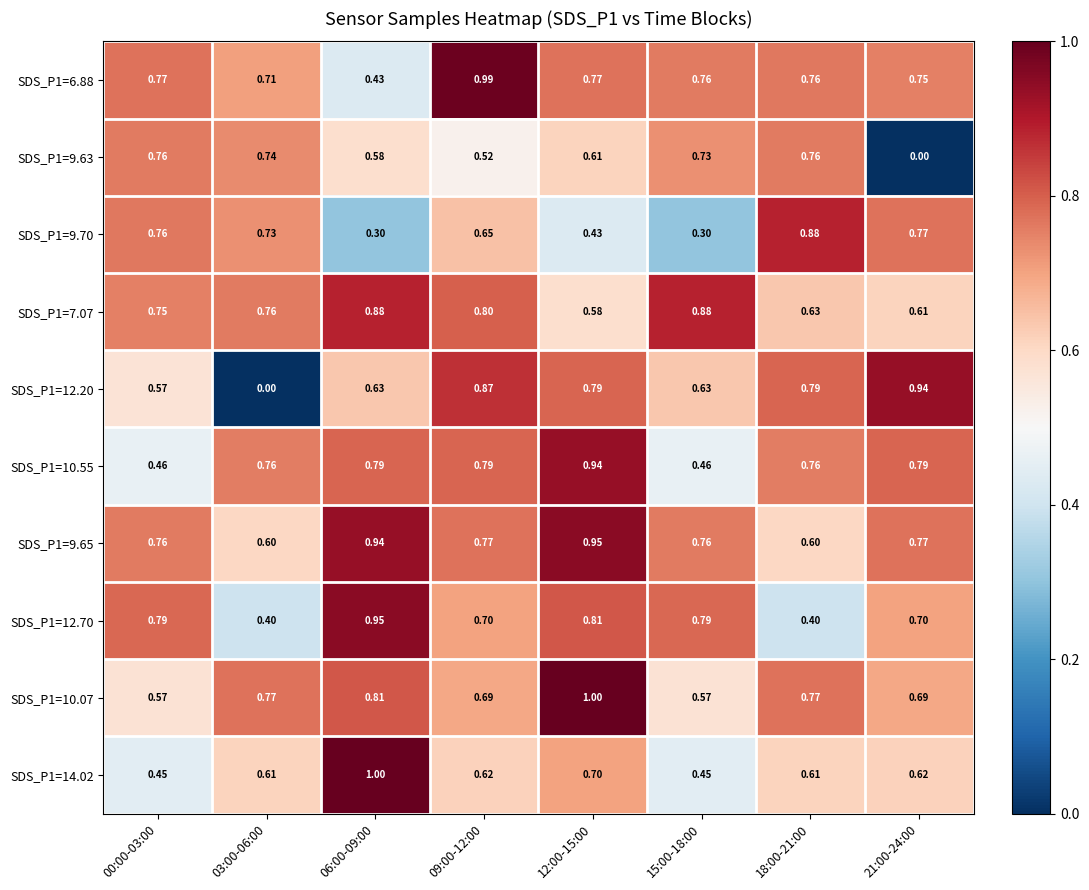

Is the value of SDS_P1=9.70 at 15:00-18:00 greater than the value of SDS_P1=12.70 at 03:00-06:00?

No